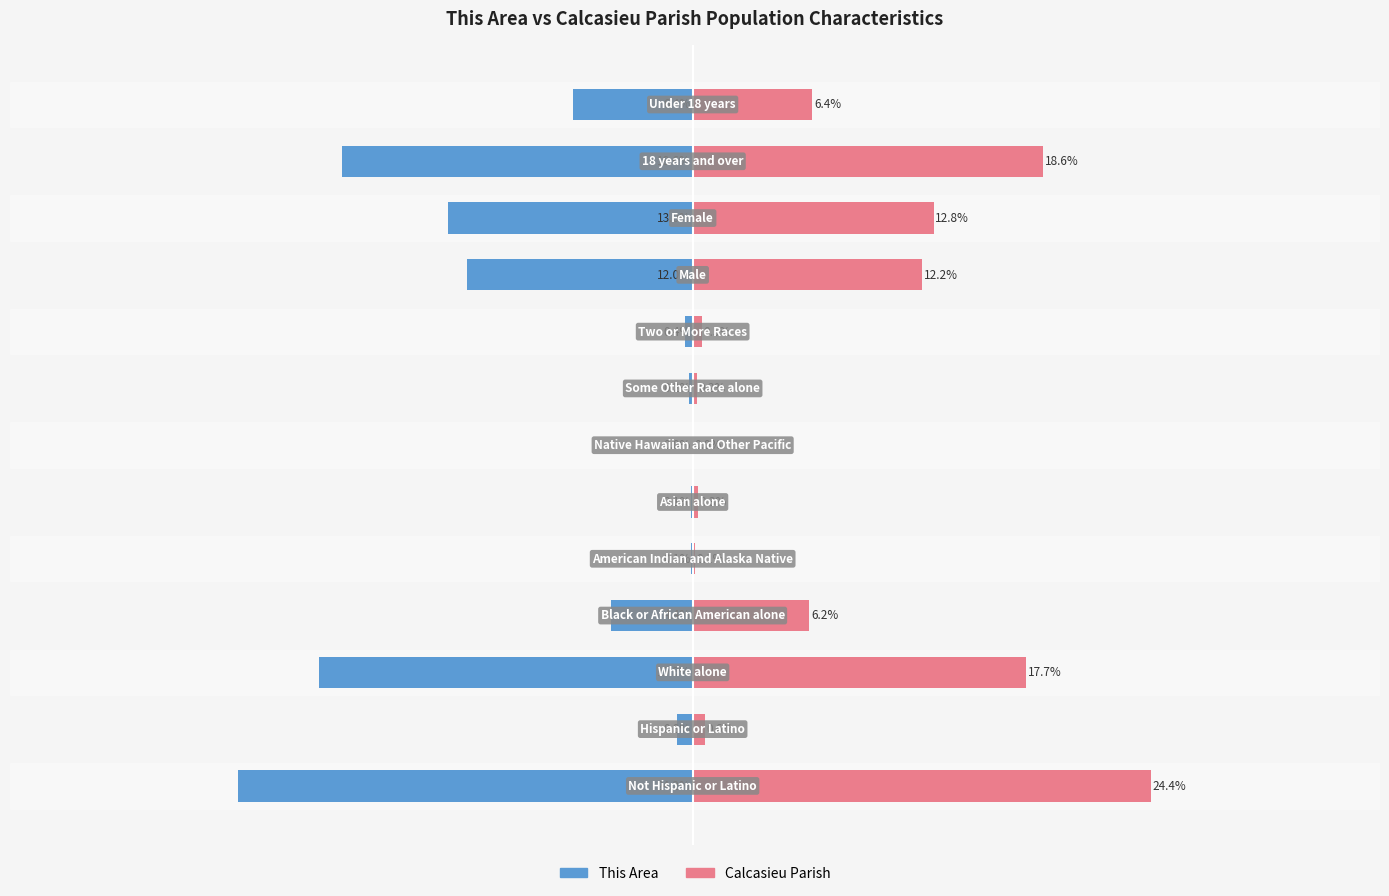

What is the difference between the highest and lowest values at 5?

0.3